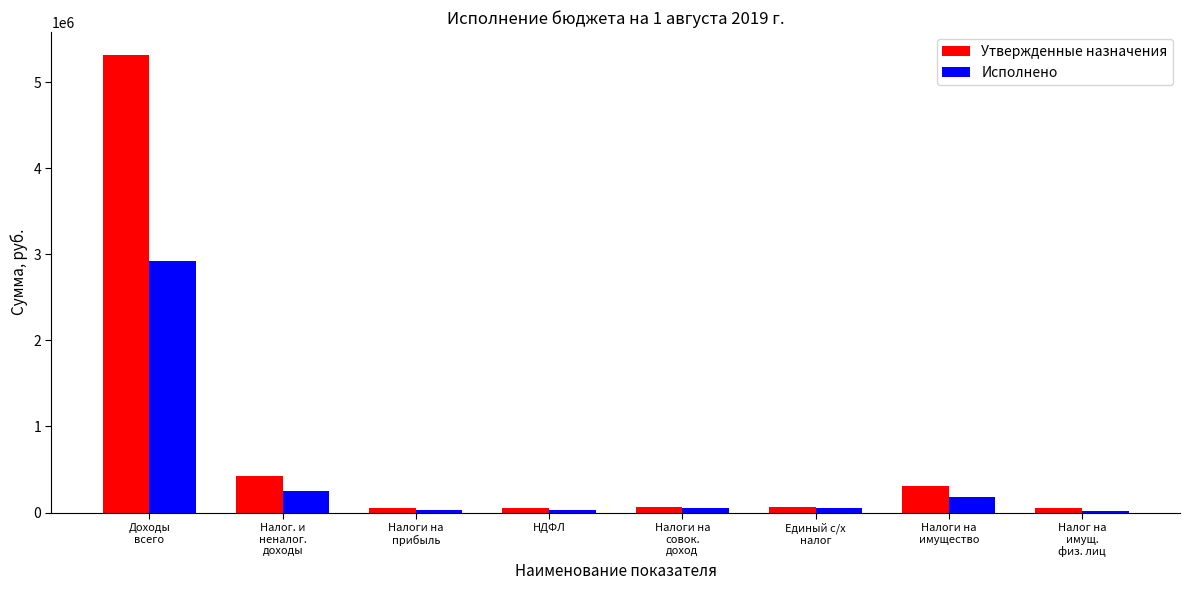

Read the Утвержденные назначения value at НДФЛ.

48900.0